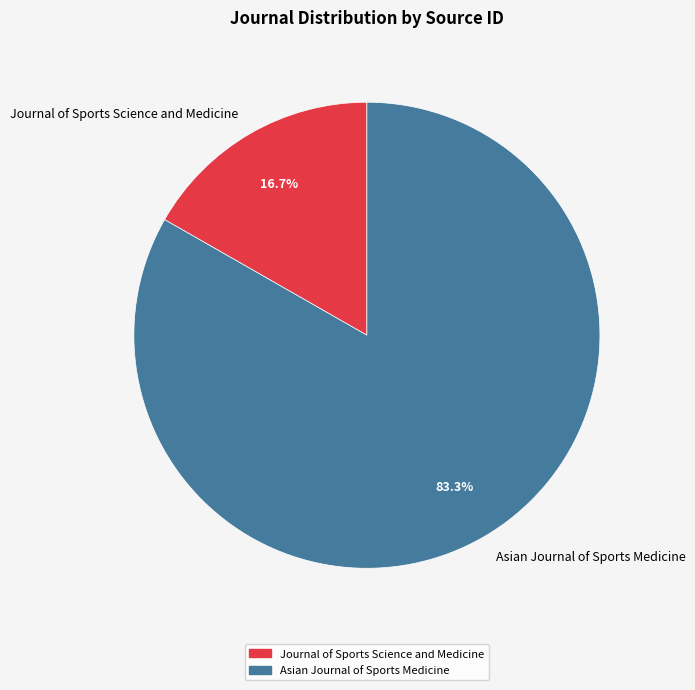

To the nearest percent, what is the difference between the Journal of Sports Science and Medicine and Asian Journal of Sports Medicine slice percentages?

67%